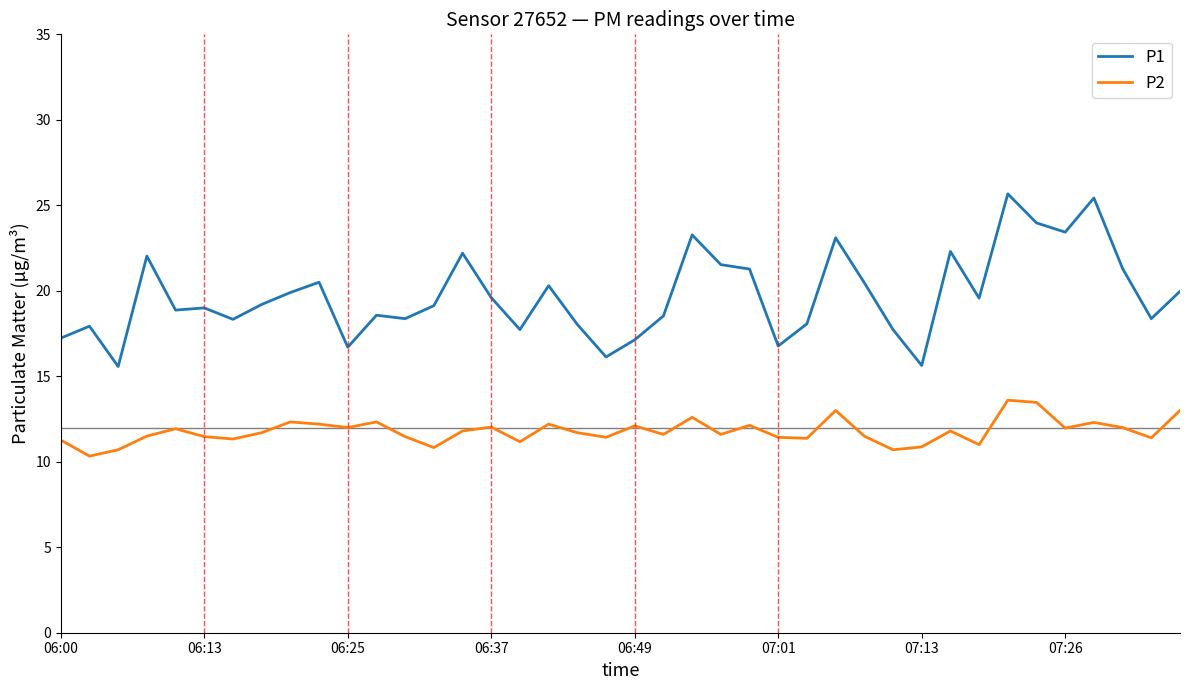

What is the highest value of the P1 series?

25.7